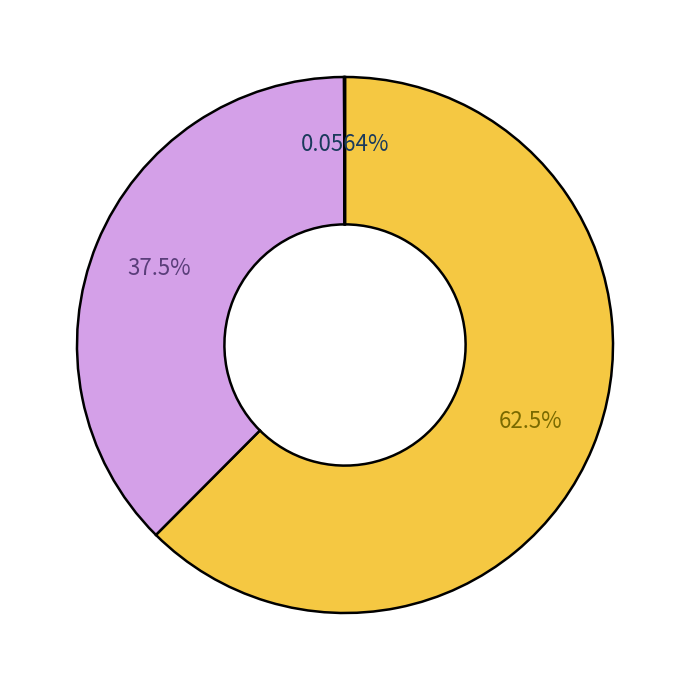

Does any single category account for the majority?

Yes